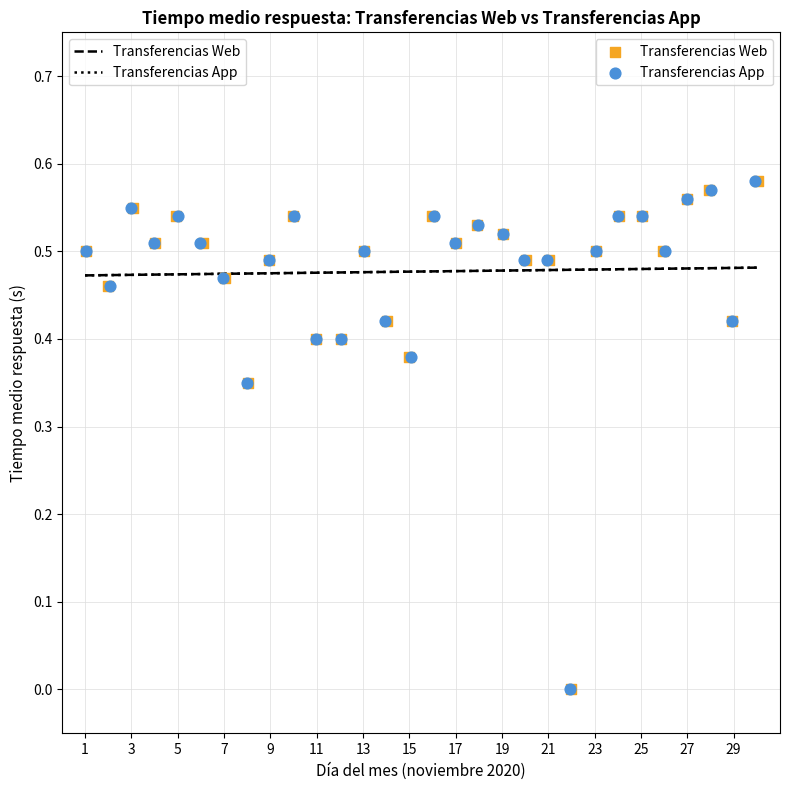

What are all the series names shown in the legend?

Transferencias Web, Transferencias App